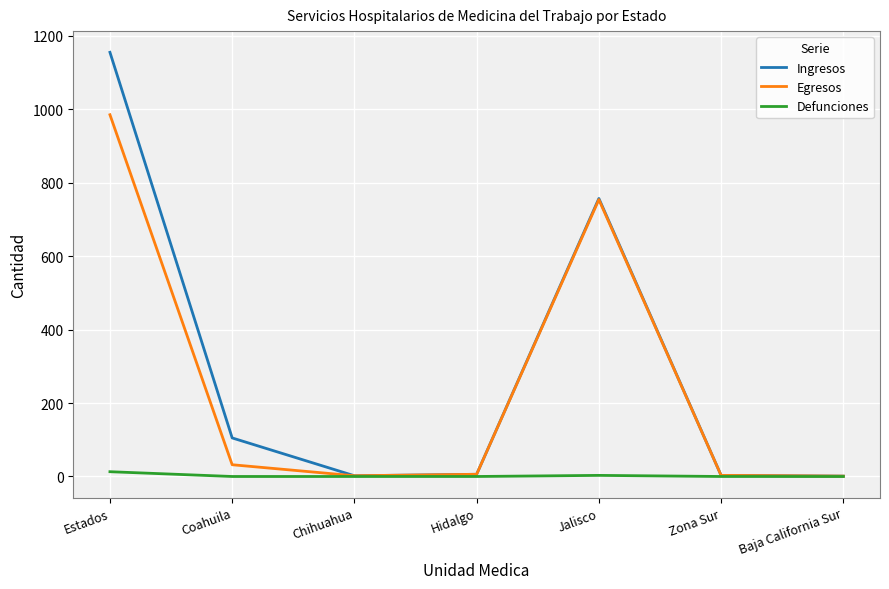

List the series in order of their peak value, highest first.

Ingresos, Egresos, Defunciones